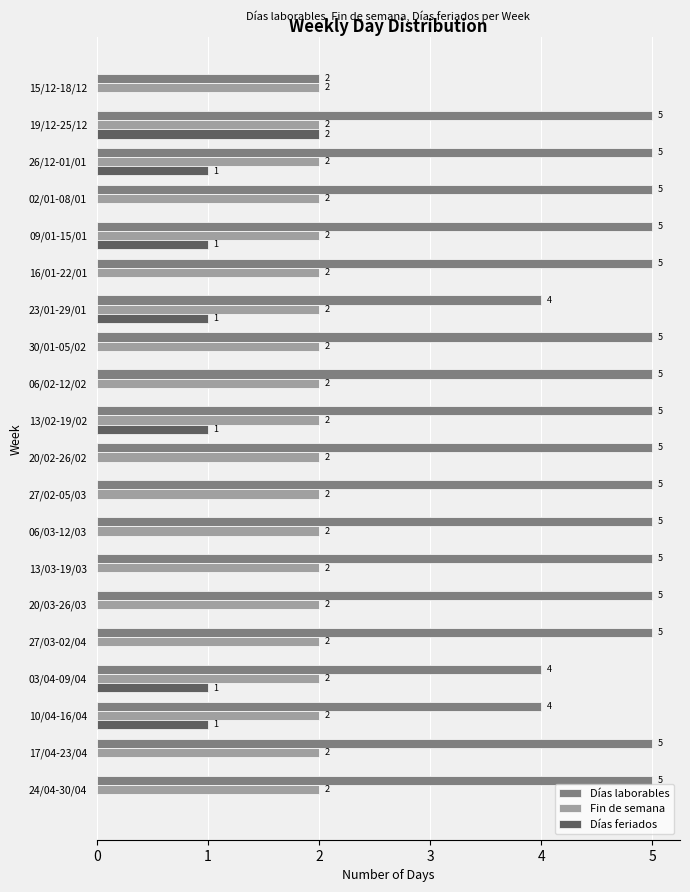

What is the sum of all Fin de semana values?

40